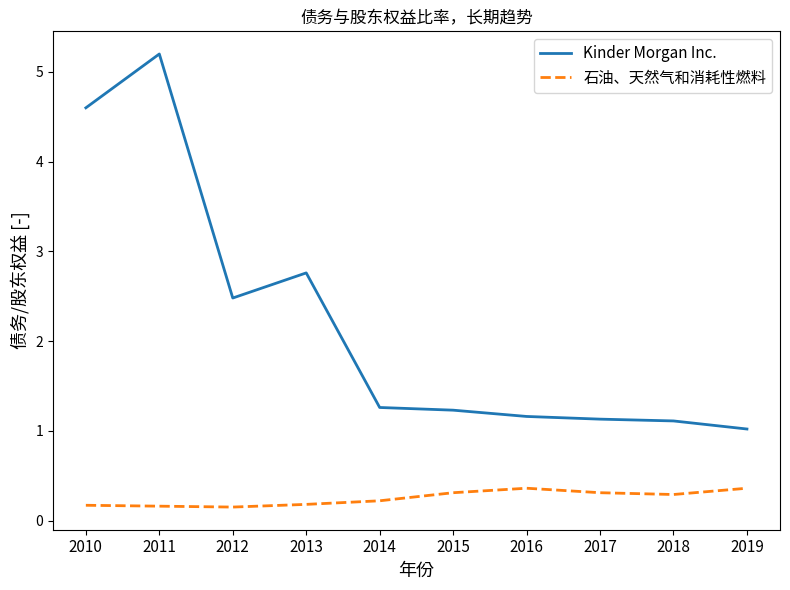

Rank the series at 2019 from highest to lowest value.

Kinder Morgan Inc., 石油、天然气和消耗性燃料